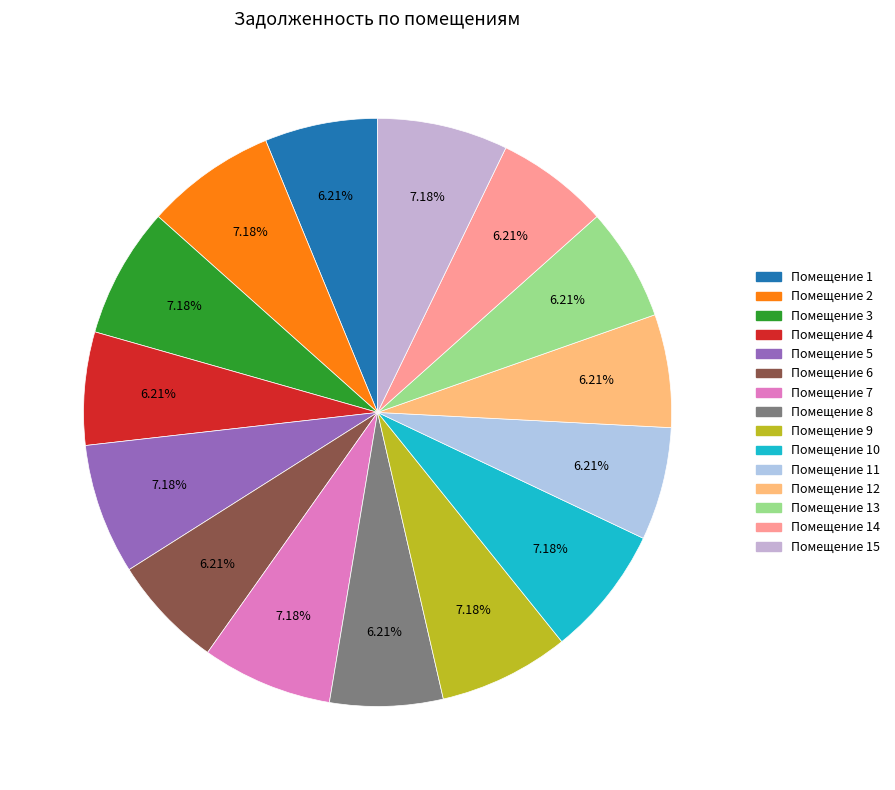

How many slices are in this pie chart?

15